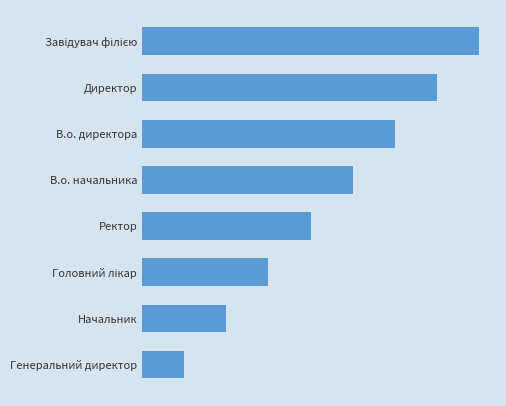

Does the chart contain any negative values?

No